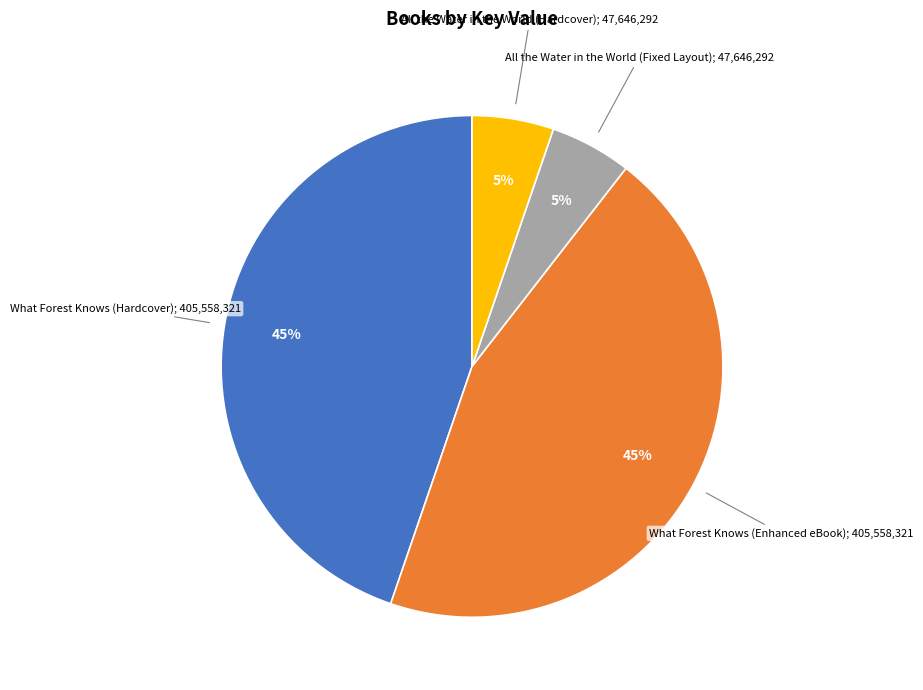

Does any single category account for the majority?

No